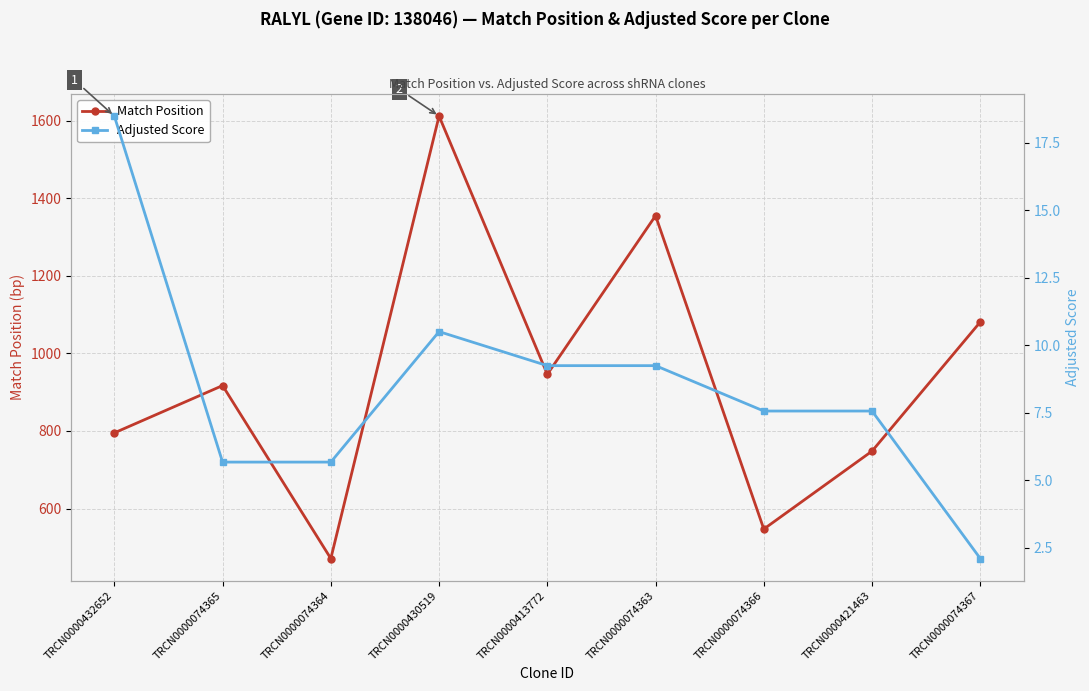

How many series are shown in this chart?

2